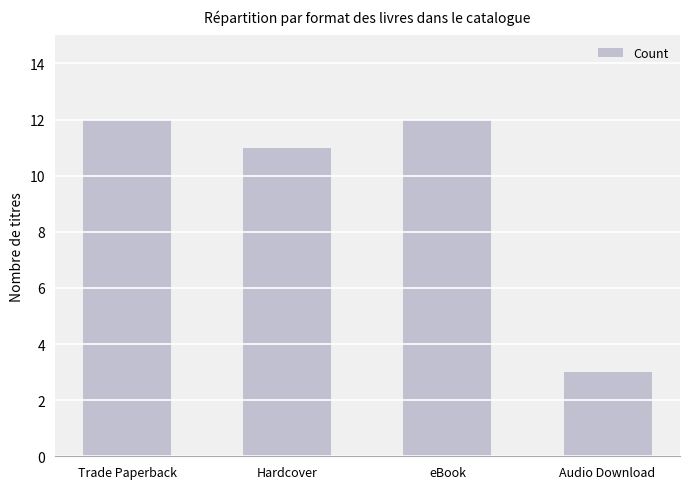

What is the average value?

10